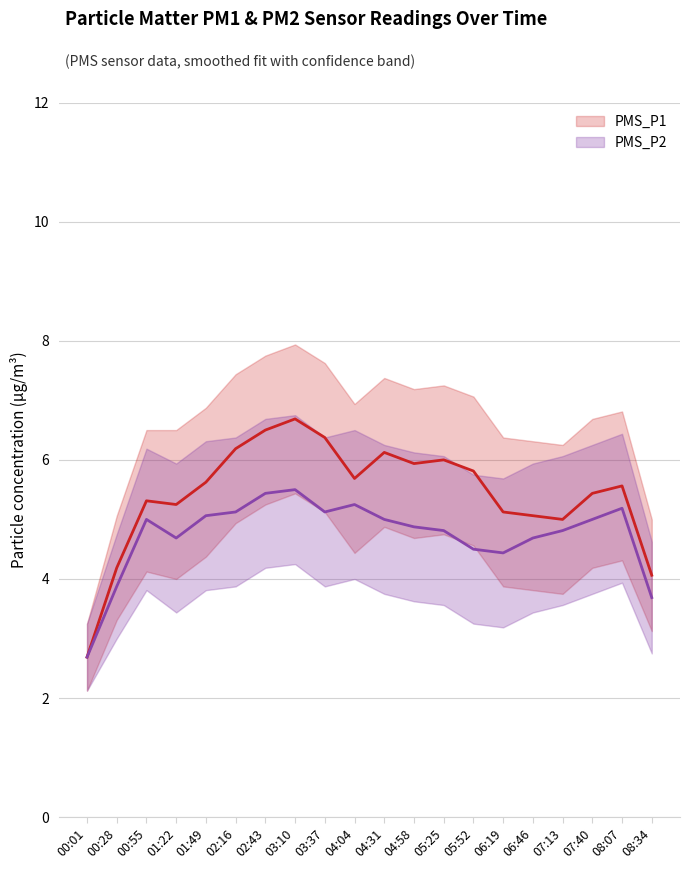

What position from the left is 02:43?

7